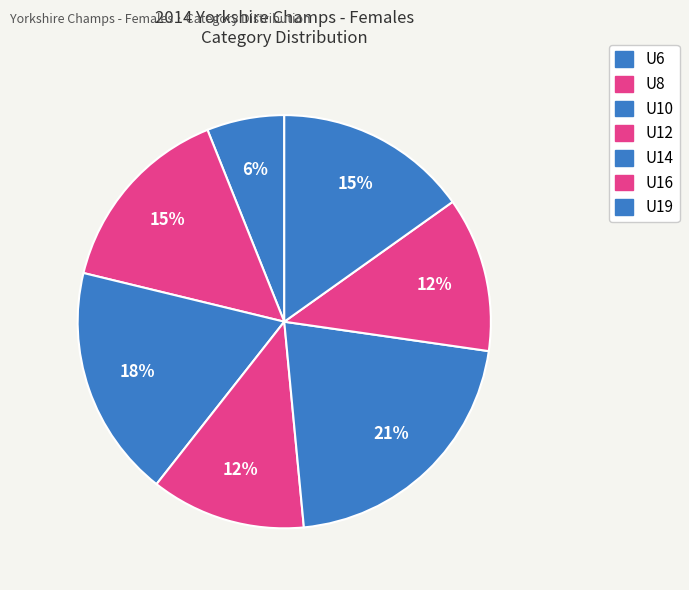

Which category has the biggest portion of the pie?

U14